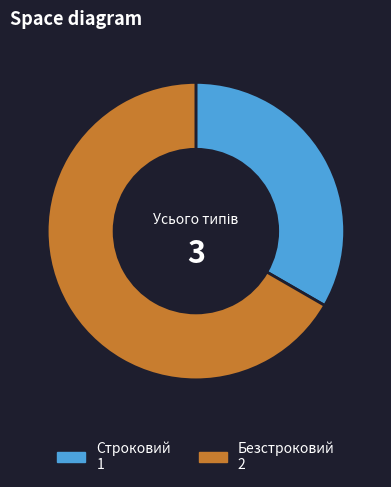

Is there any slice that represents more than half of the pie?

Yes